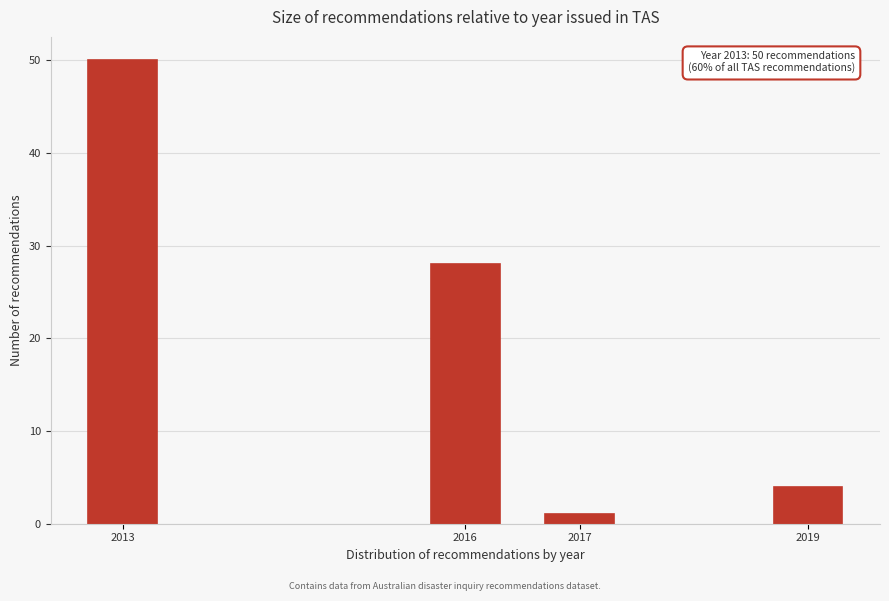

Reading left to right, transcribe all the data shown in this chart.

2013=50	2016=28	2017=1	2019=4